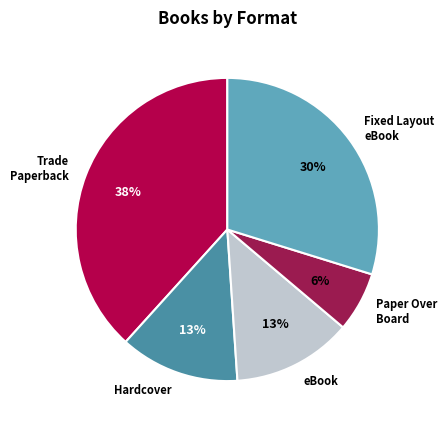

Is the sum of Trade Paperback and Hardcover greater than half?

Yes